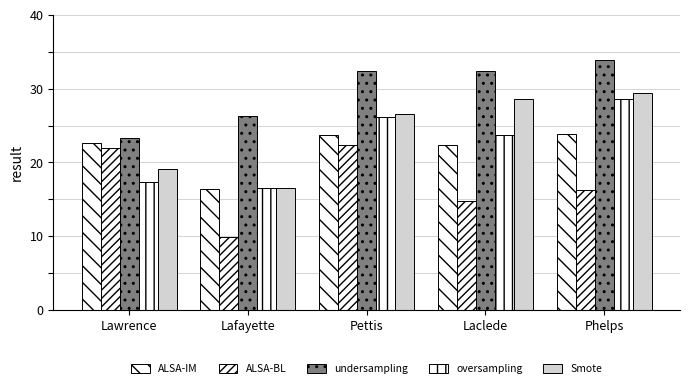

What is the spread (max minus min) of values at Lawrence?

5.9